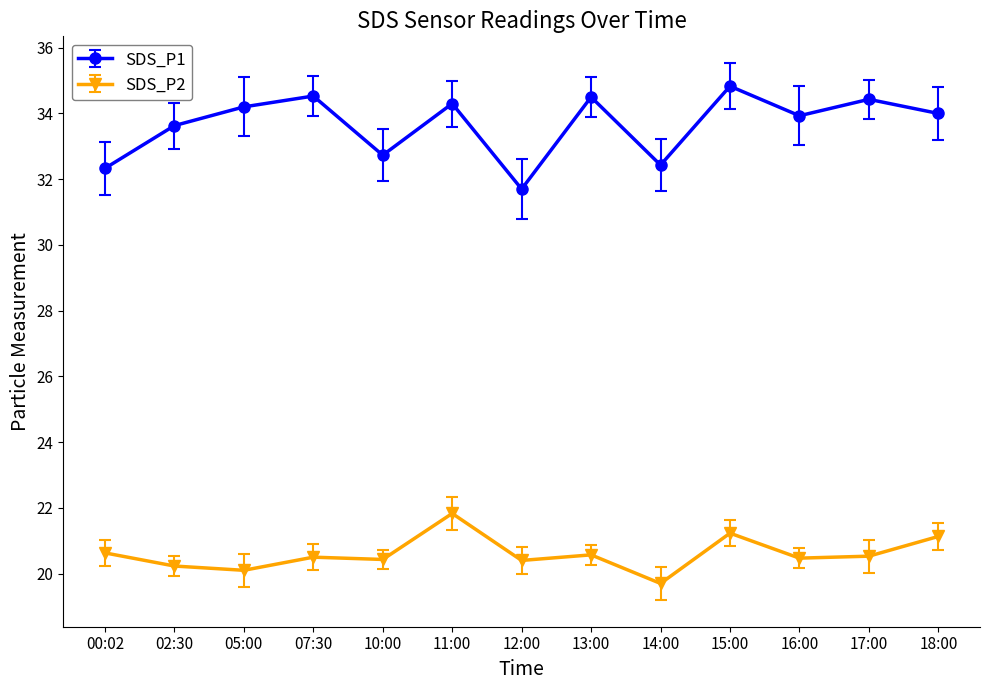

What is the difference between the second highest and second lowest values in the SDS_P1 series?

2.2